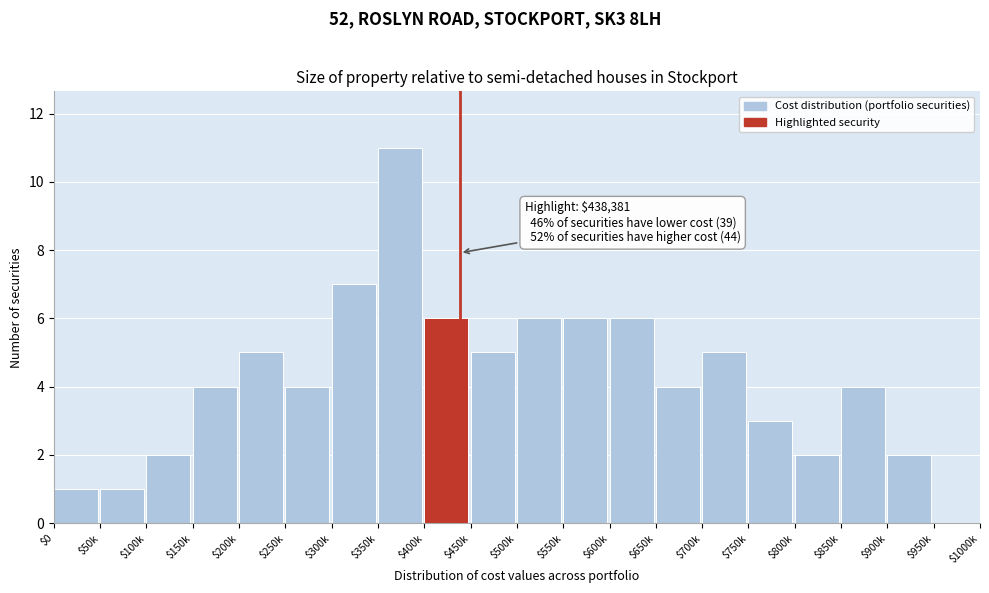

The value at $950k is 6. True or false?

False